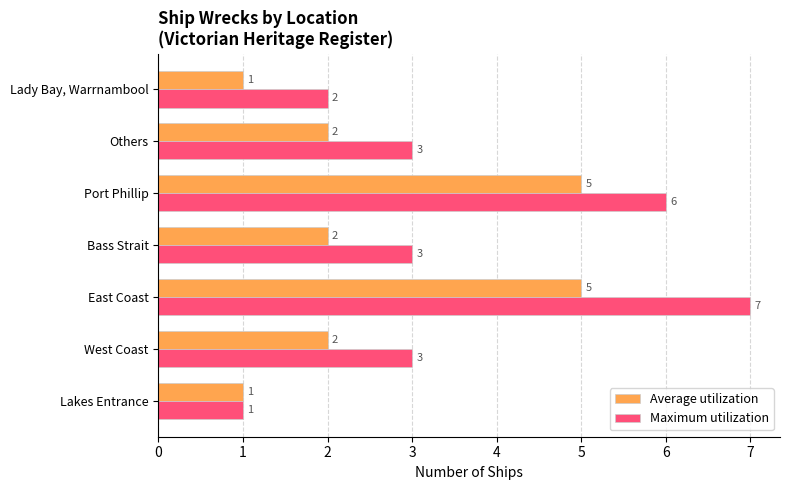

How many Average utilization values are between 1 and 5?

7